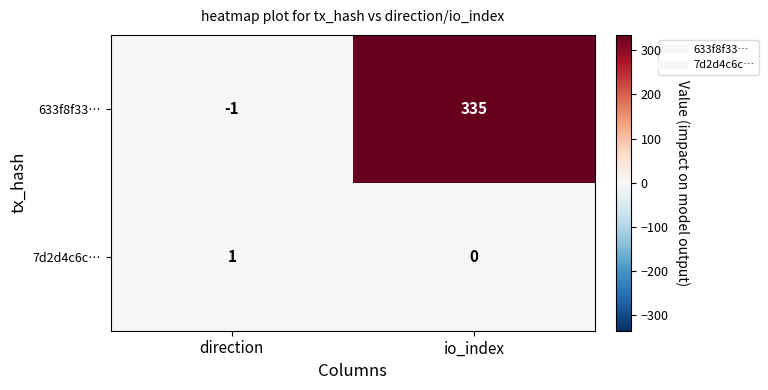

How many values in the 7d2d4c6c… series are below 1?

1